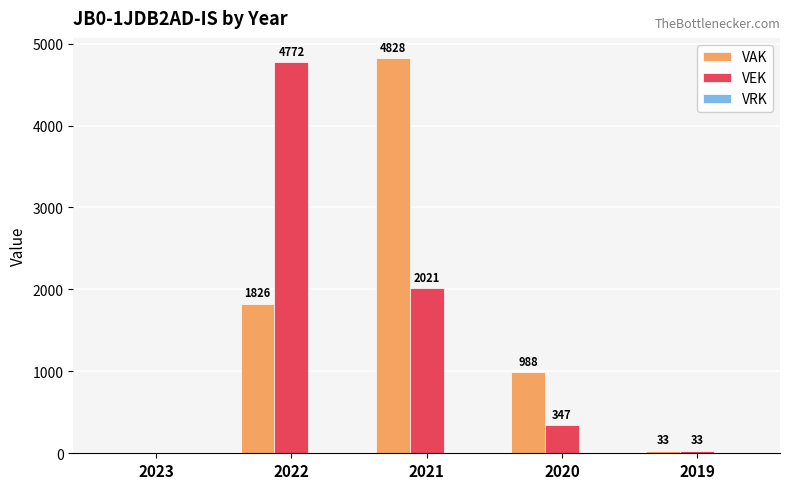

At which category is the sum across all series the highest?

2021